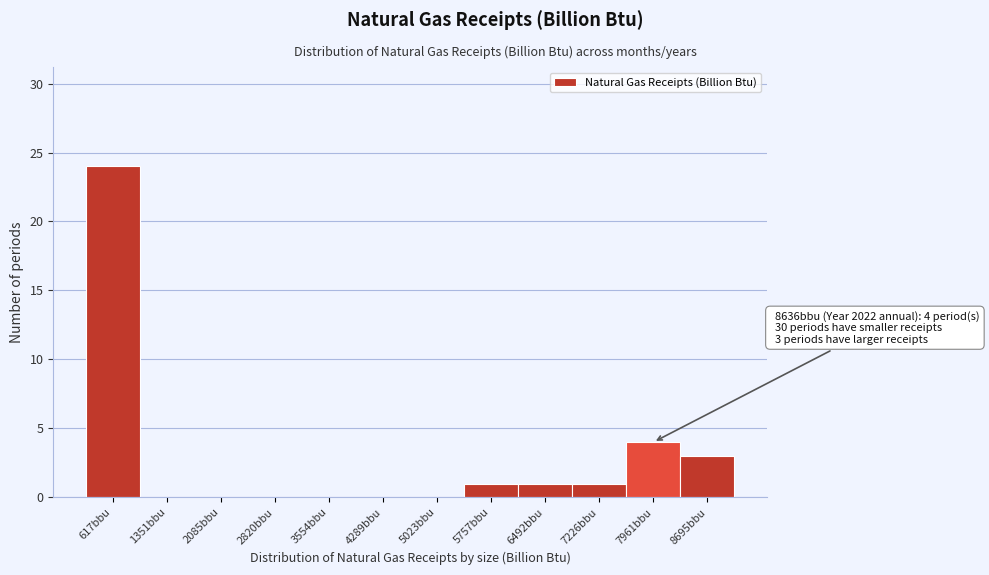

Reading left to right, transcribe all the data shown in this chart.

617bbu=24	1351bbu=0	2085bbu=0	2820bbu=0	3554bbu=0	4289bbu=0	5023bbu=0	5757bbu=1	6492bbu=1	7226bbu=1	7961bbu=4	8695bbu=3